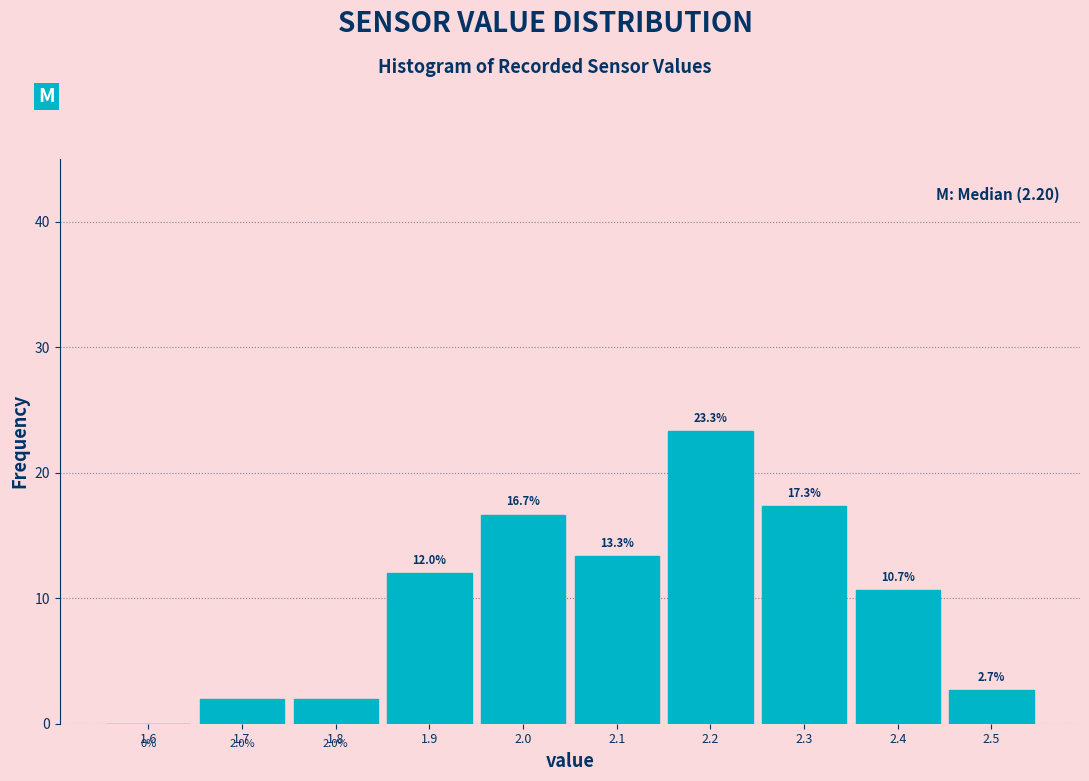

How tall is the bar that spans 1.95 to 2.05 on the x-axis?

16.7